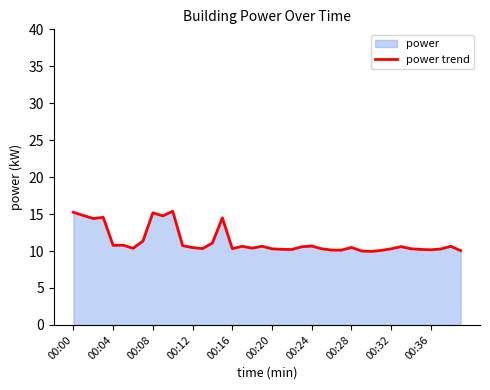

At which label does the data first exceed 10?

00:00